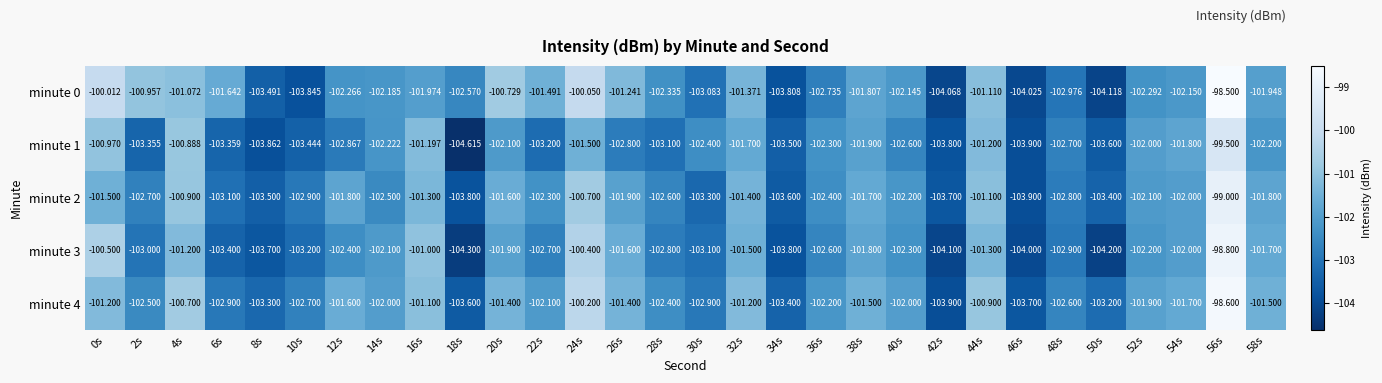

What is the difference between the highest and lowest values at 0s?

1.5